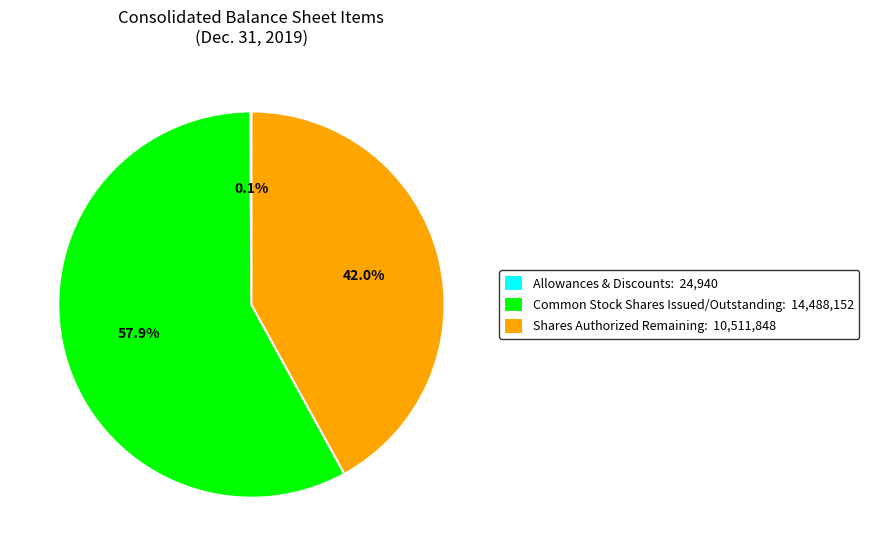

Which category has the biggest portion of the pie?

Common Stock Shares Issued/Outstanding: 14,488,152